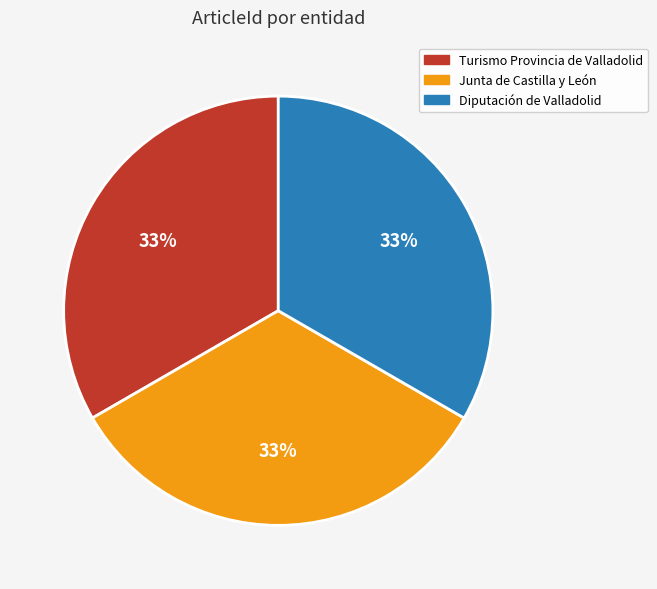

What is the ratio of the value at Junta de Castilla y León to the value at Diputación de Valladolid?

1.0